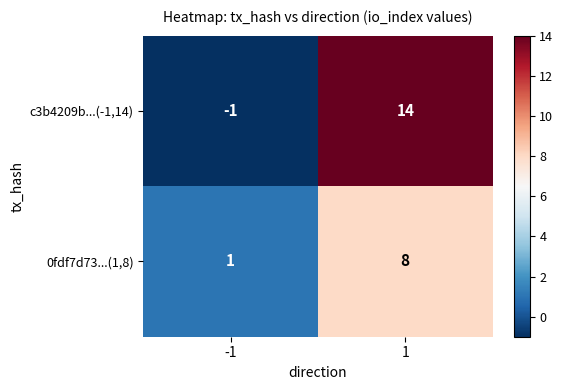

Rank the series by their average value, from lowest to highest.

0fdf7d73...(1,8), c3b4209b...(-1,14)